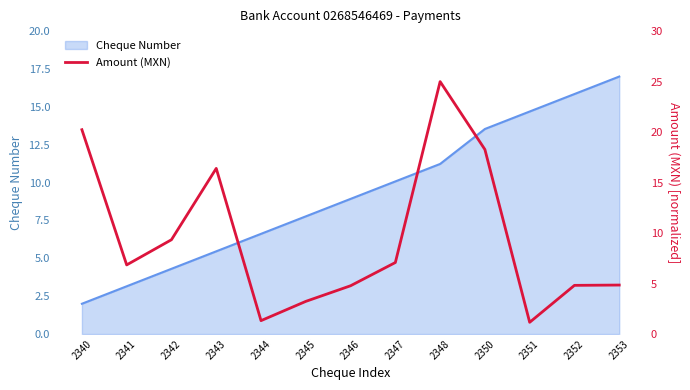

How many lines are shown in the chart?

1